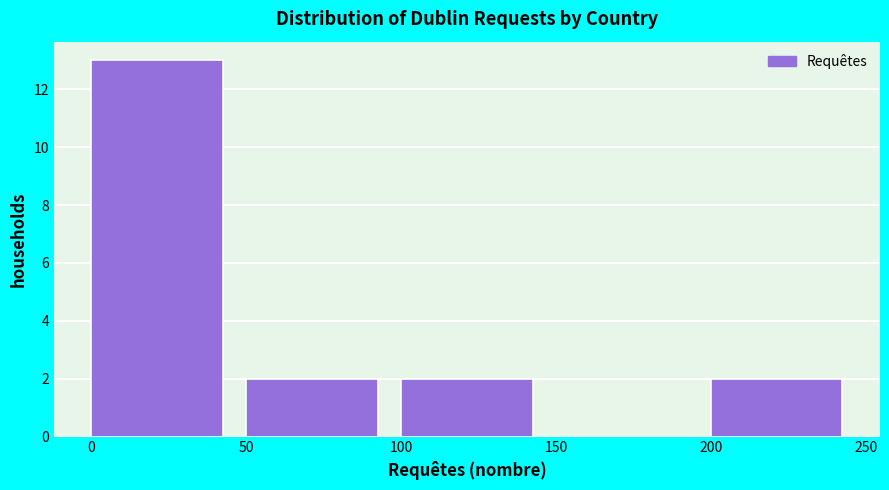

What is the height of the bar covering 100 to 150 on the x-axis? The values are not printed on the chart, so give them approximately, as read against the axis.

2